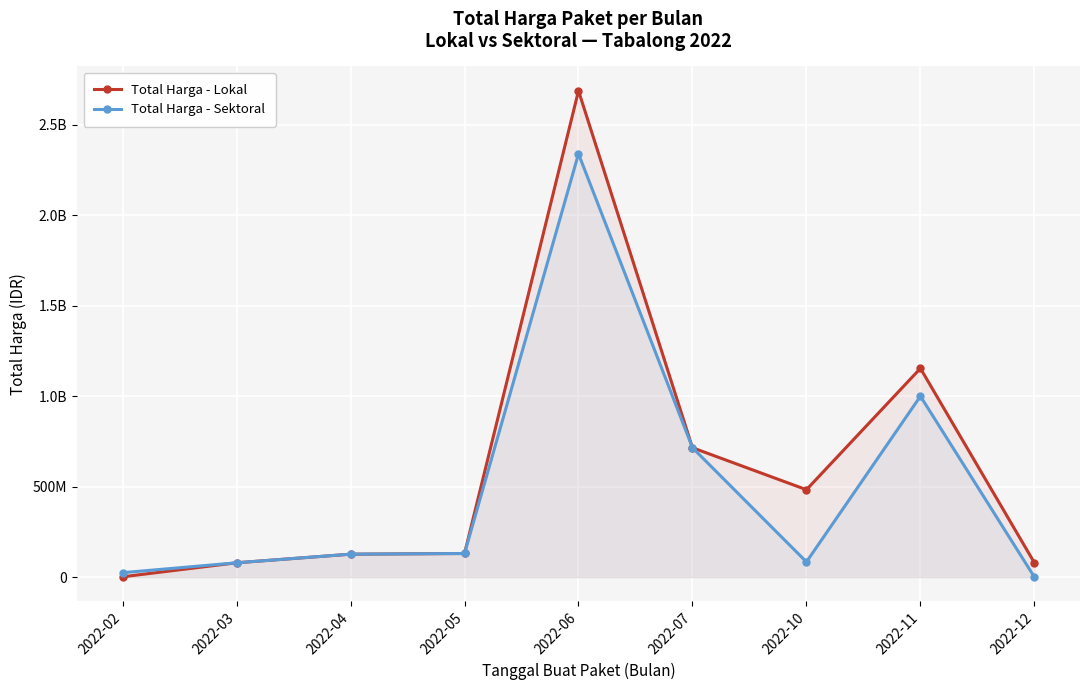

What is the value of the Total Harga - Lokal point at the 6th from the left?

715000000